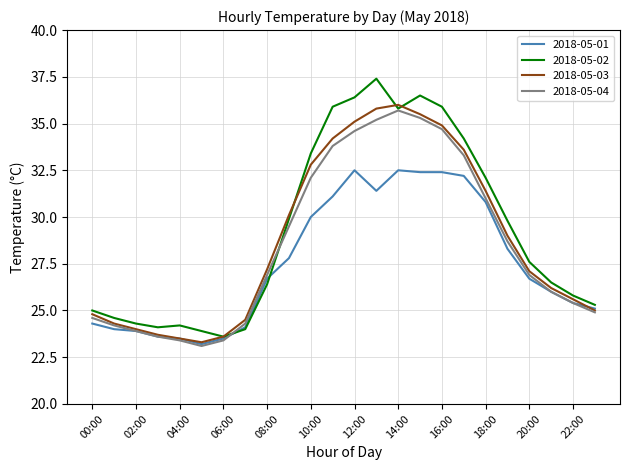

List the series in order of their overall mean, lowest first.

2018-05-01, 2018-05-04, 2018-05-03, 2018-05-02